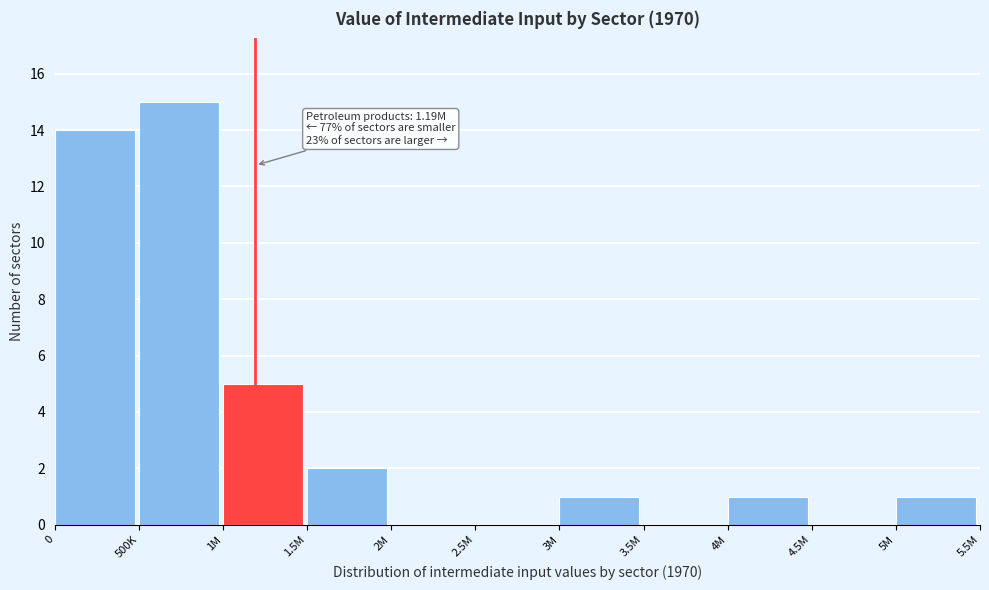

Reading left to right, transcribe all the data shown in this chart.

0=14	500K=15	1M=5	1.5M=2	2M=0	2.5M=0	3M=1	3.5M=0	4M=1	4.5M=0	5M=1